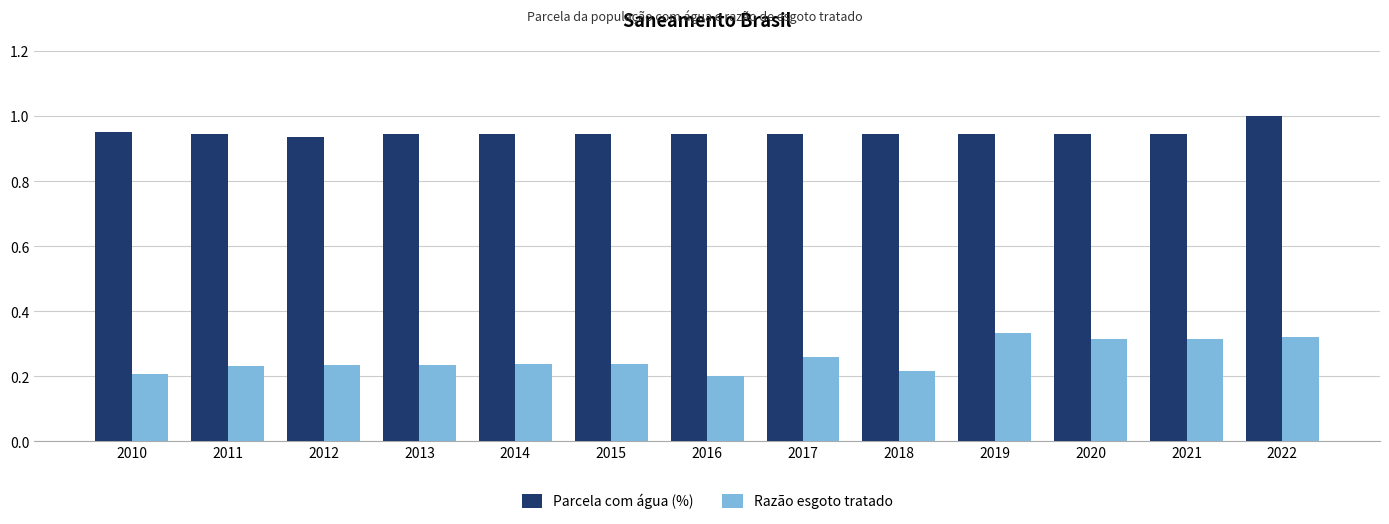

What is the maximum value shown in the chart?

1.0